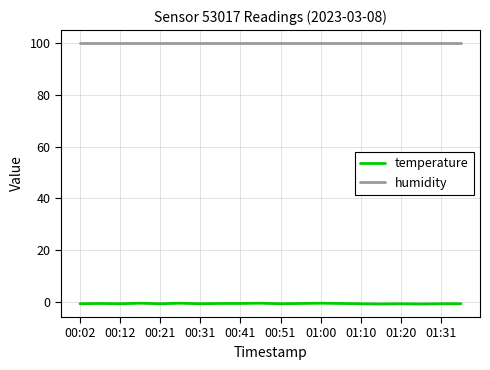

True or false: temperature and humidity cross at least once.

False